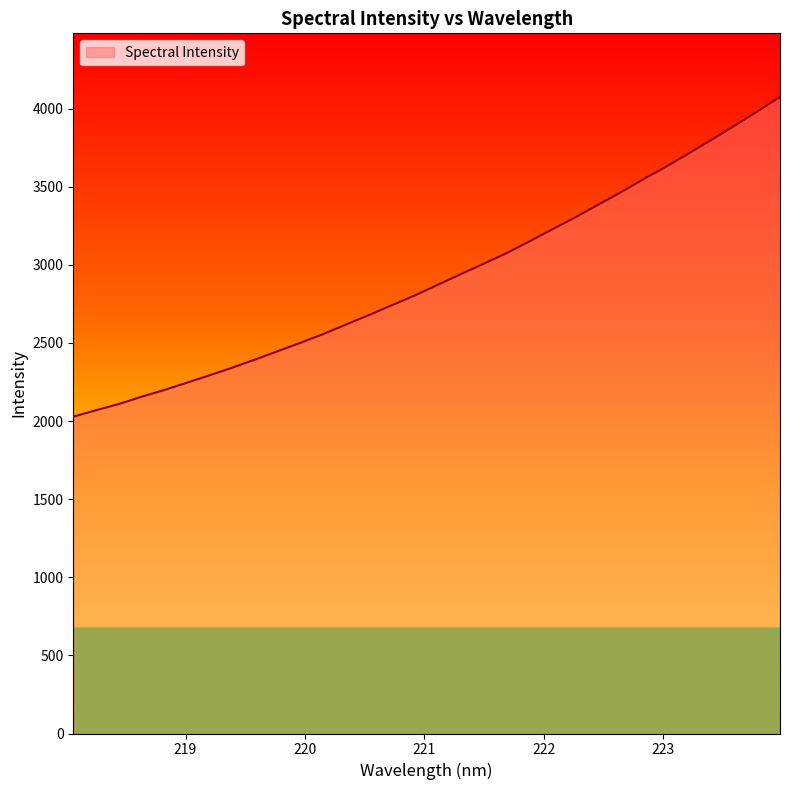

Reading left to right, what are all the values shown in this chart?

2028.1	2069.5	2109.3	2156.3	2199.4	2246.4	2294.4	2343.5	2395.5	2449.5	2503.4	2559.5	2620.5	2681.3	2743.5	2805.9	2873.6	2941.3	3007.4	3075.4	3150.1	3227.3	3303.2	3383.7	3463.4	3547.8	3628.2	3713.8	3800.9	3890.3	3981.1	4074.4